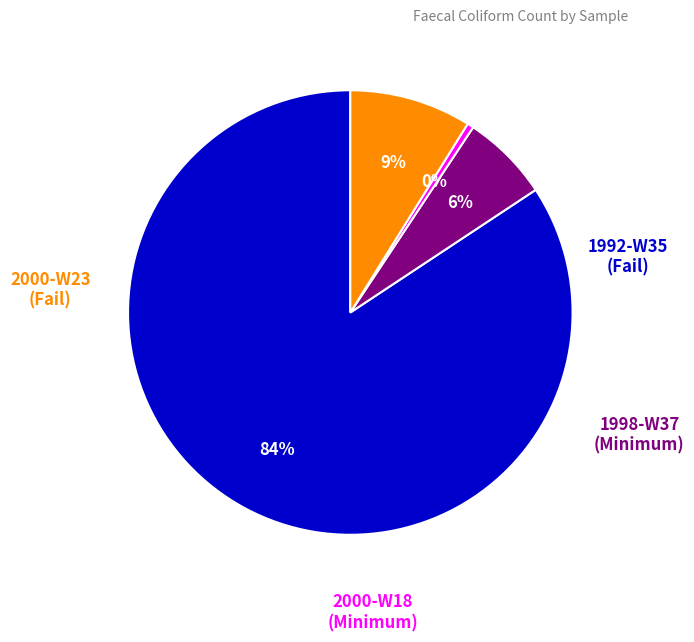

To the nearest percent, what is the average slice percentage?

25%